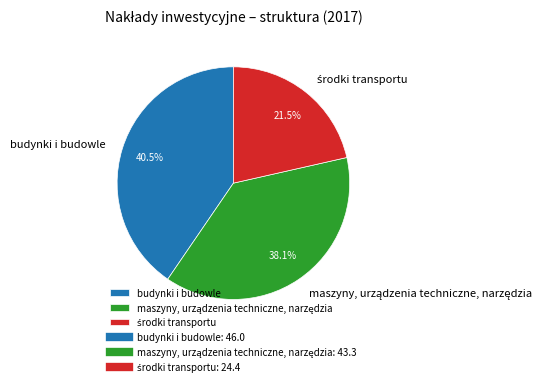

How many slices are in this pie chart?

3